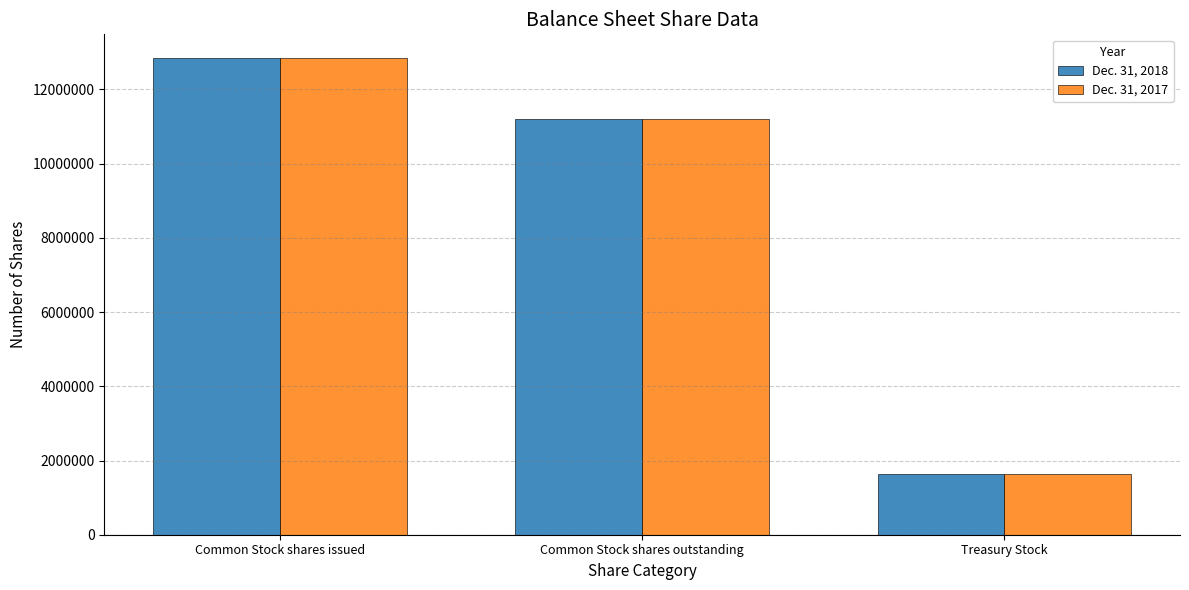

Reading left to right, list all the values displayed in this chart.

Dec. 31, 2018: Common Stock shares issued=12844376	Common Stock shares outstanding=11201760	Treasury Stock=1642616
Dec. 31, 2017: Common Stock shares issued=12844376	Common Stock shares outstanding=11201760	Treasury Stock=1642616